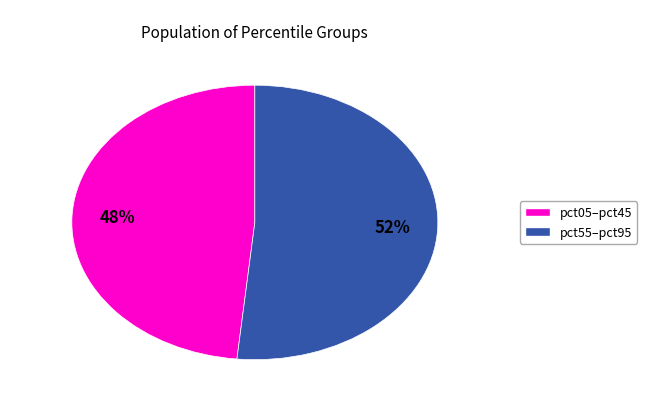

To the nearest percent, what is the average slice percentage?

50%